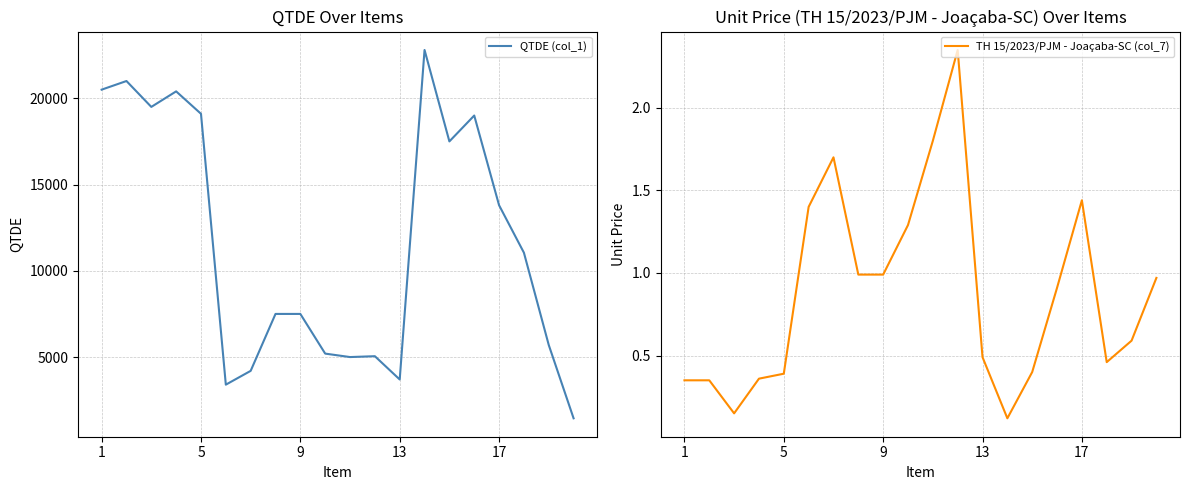

List the series in order of their overall mean, highest first.

QTDE (col_1), TH 15/2023/PJM - Joaçaba-SC (col_7)